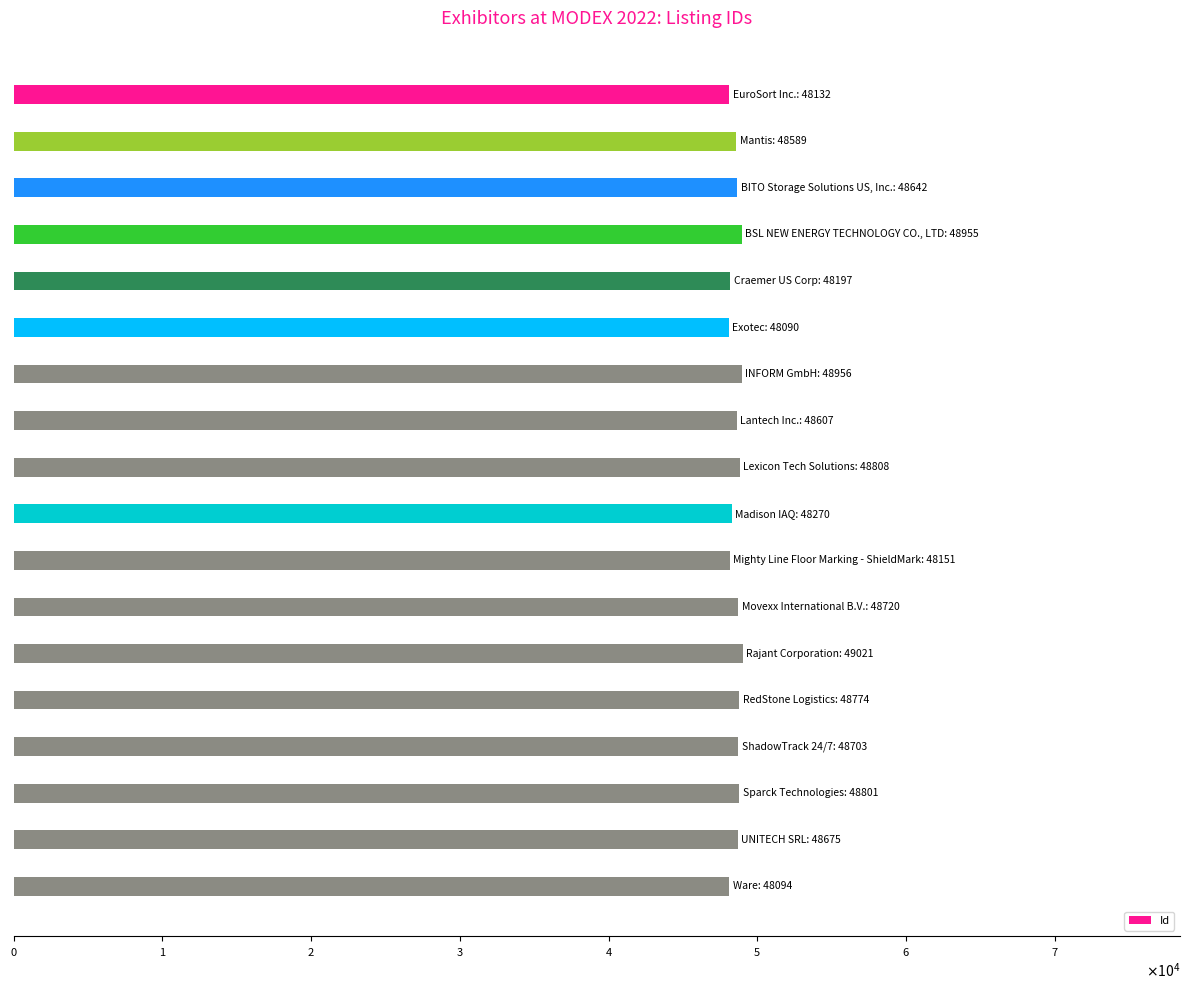

Does the chart contain any negative values?

No